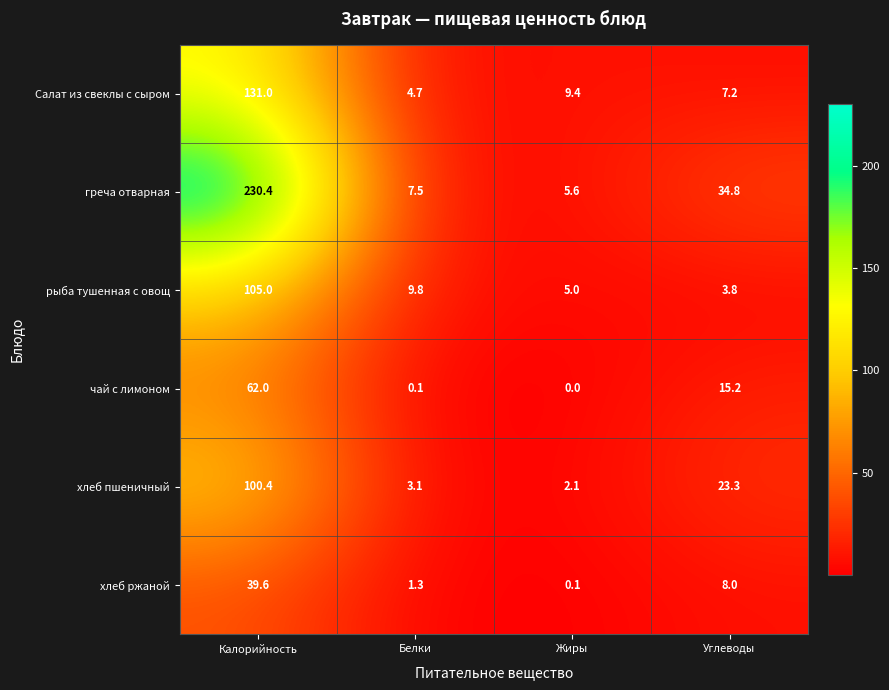

What is the total value across all series at Углеводы?

92.3